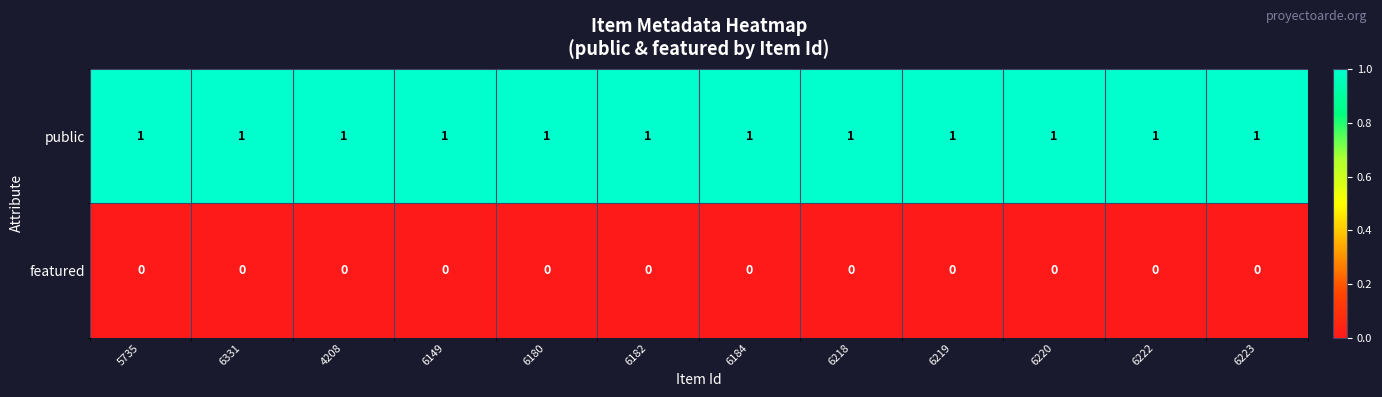

At how many categories does at least one series exceed 0?

12